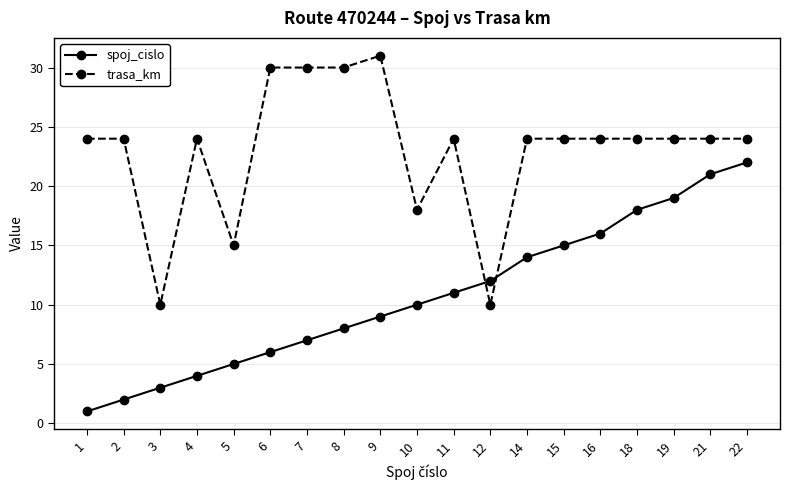

Which series changed the most between 8 and 22?

spoj_cislo